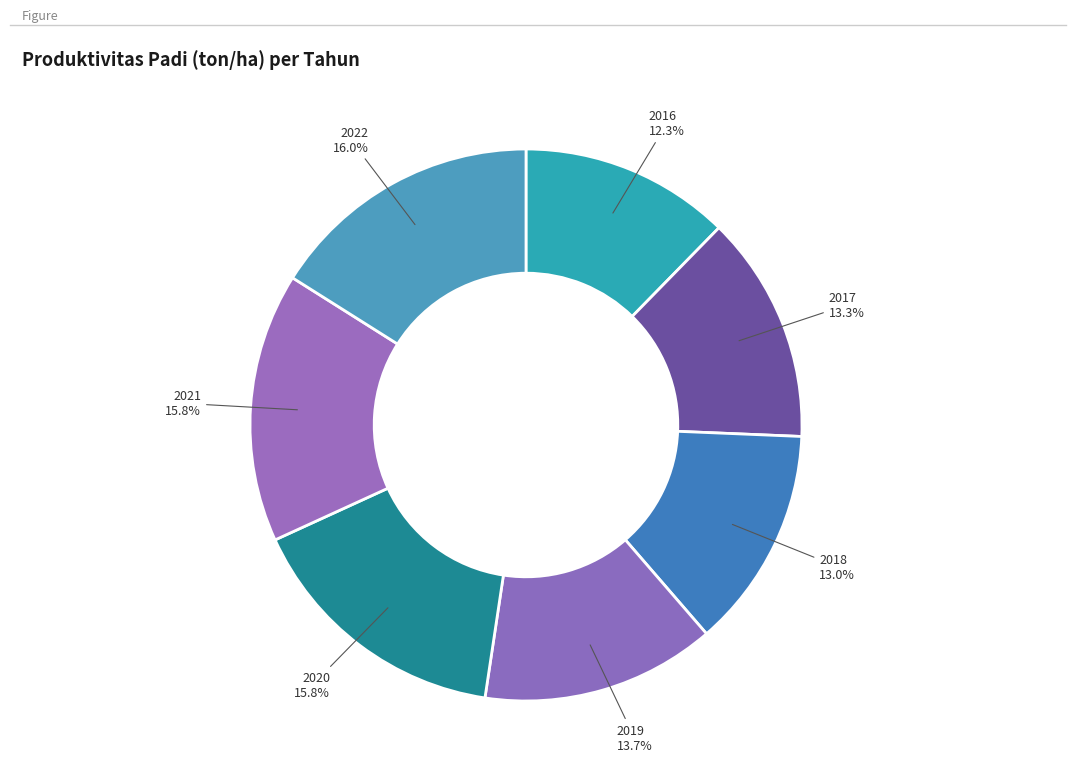

Count the number of slices in the pie.

7